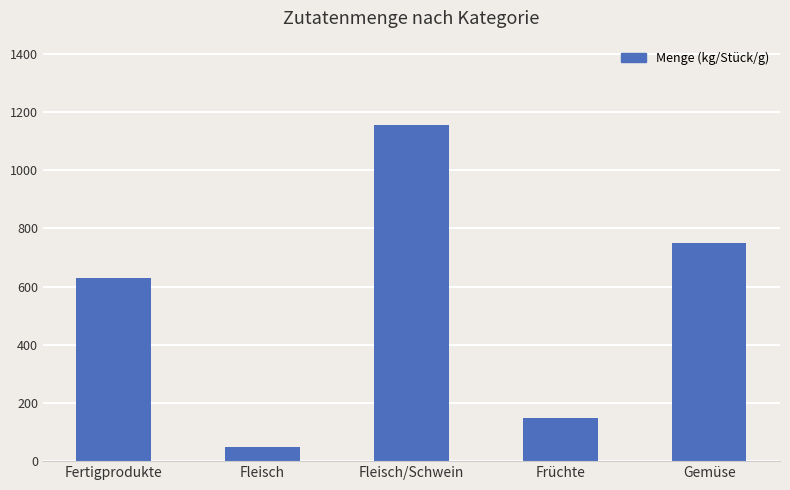

Which category has the highest value across all series?

Fleisch/Schwein